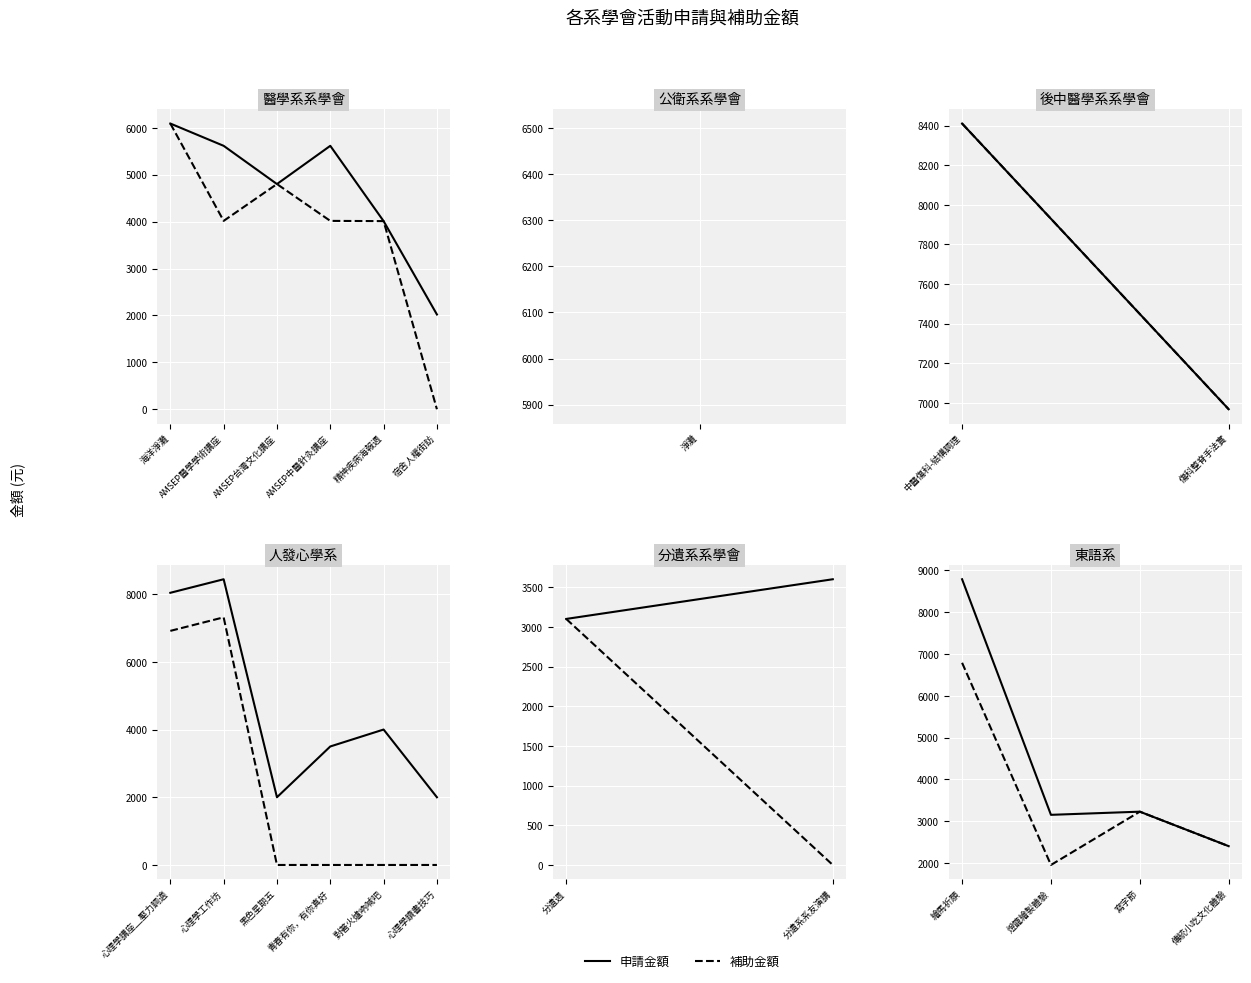

Rank the series at 寫字節 from lowest to highest value.

申請金額, 補助金額